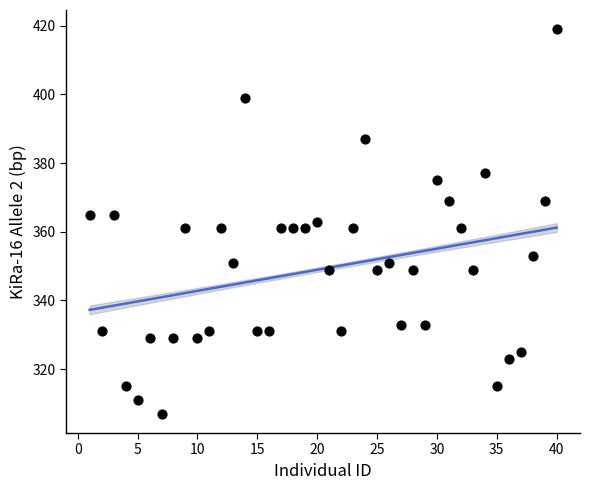

What is the range of Y values (max minus min)?

112